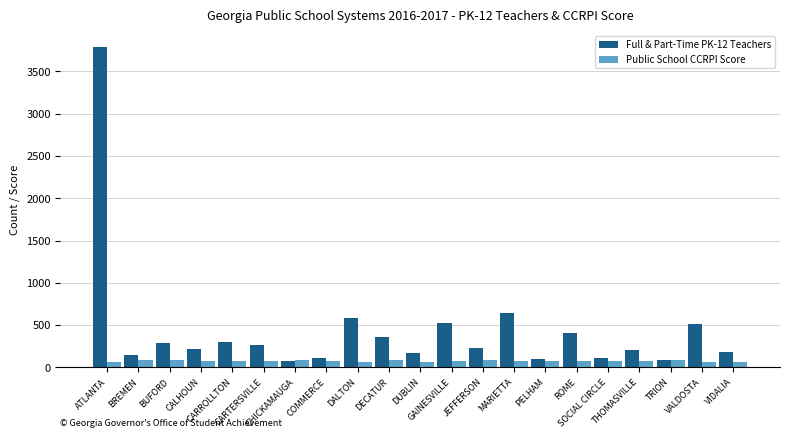

Is the value of Public School CCRPI Score at CARTERSVILLE greater than the value of Full & Part-Time PK-12 Teachers at BREMEN?

No